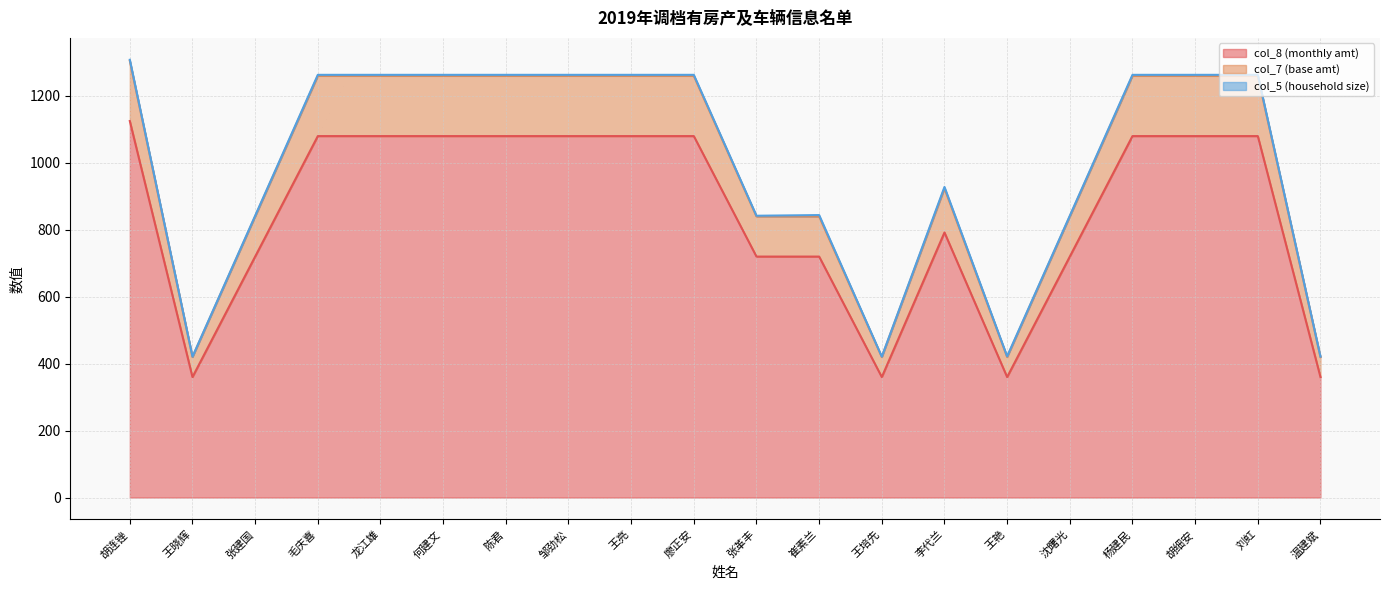

At which category is the sum across all series the highest?

胡连锉